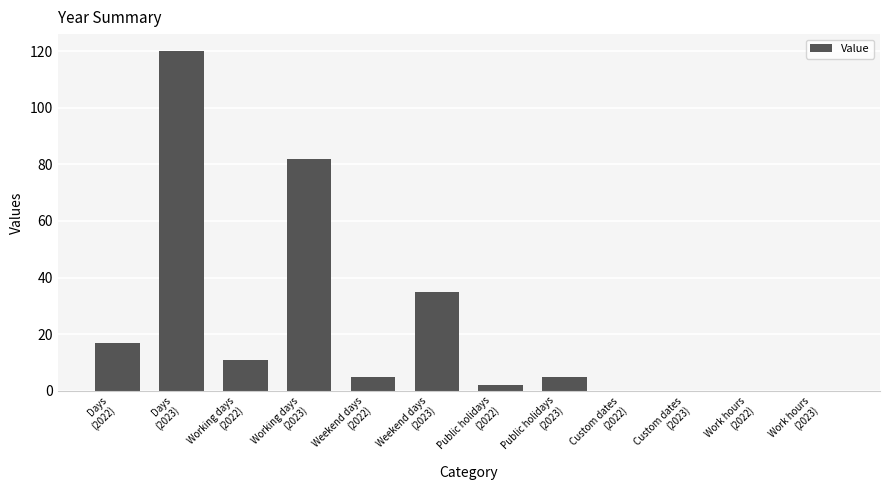

What is the maximum value shown in the chart?

120